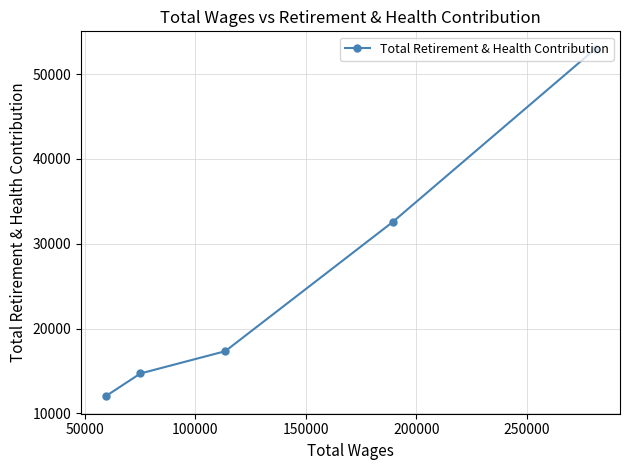

What is the difference between the maximum and minimum values?

40997